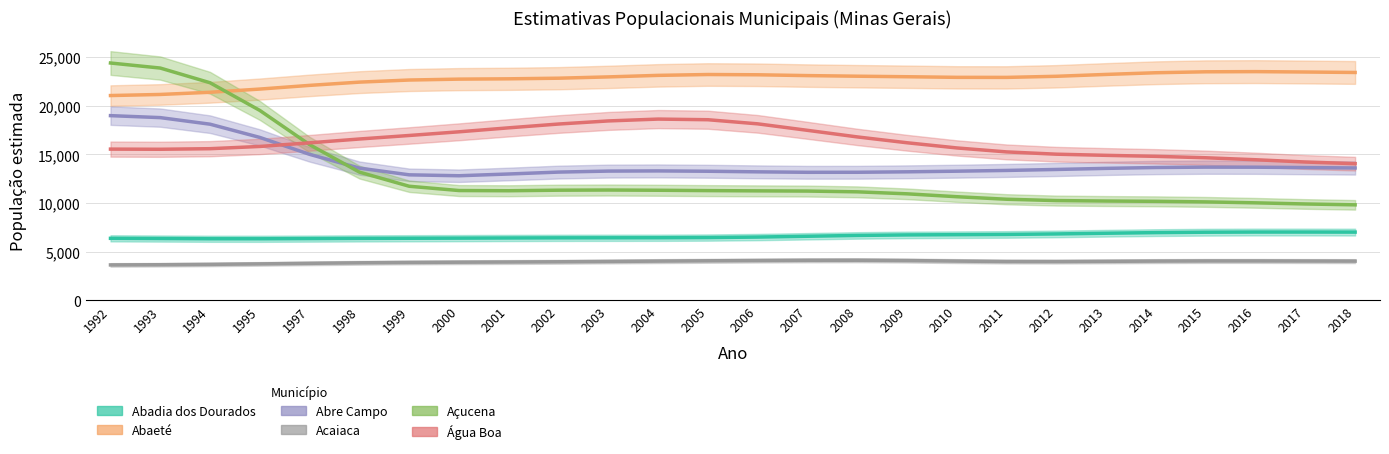

How many times do Abre Campo and Água Boa cross each other?

1